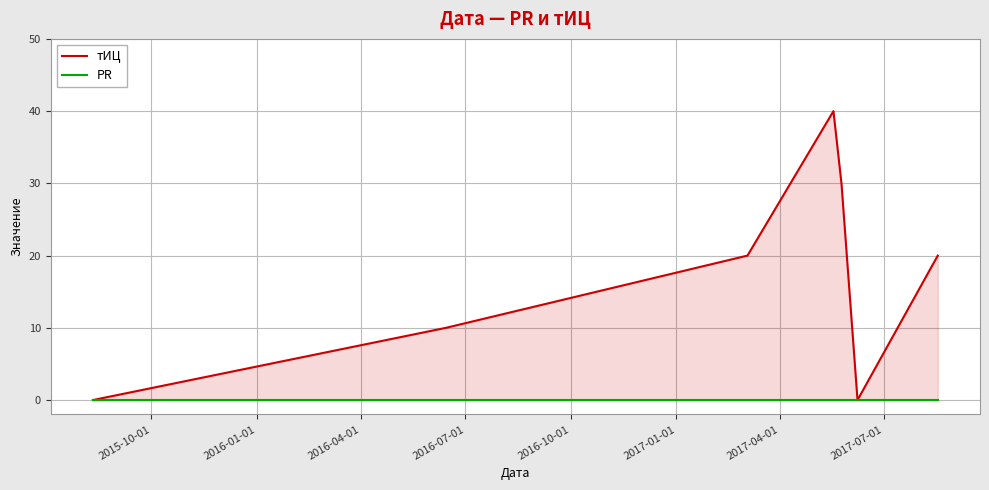

True or false: PR and тИЦ intersect in this chart.

False